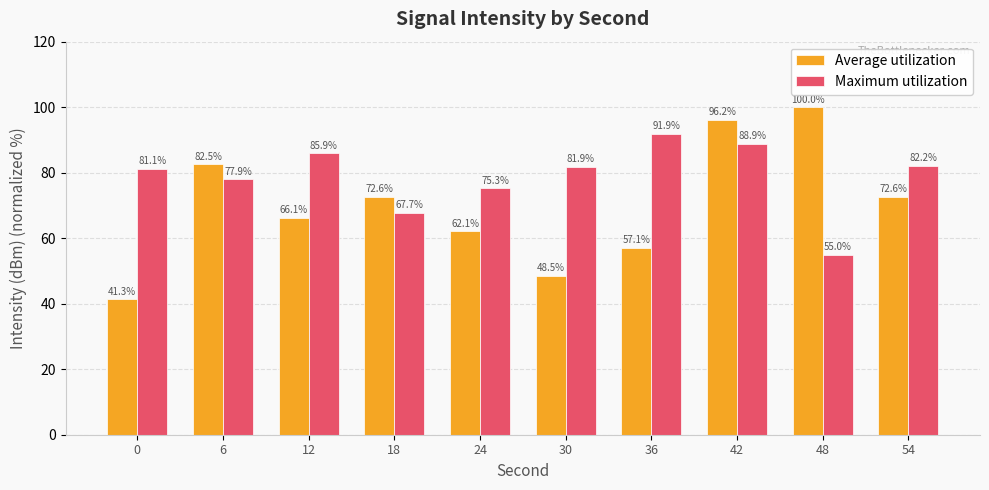

List the series in order of their overall mean, highest first.

Maximum utilization, Average utilization